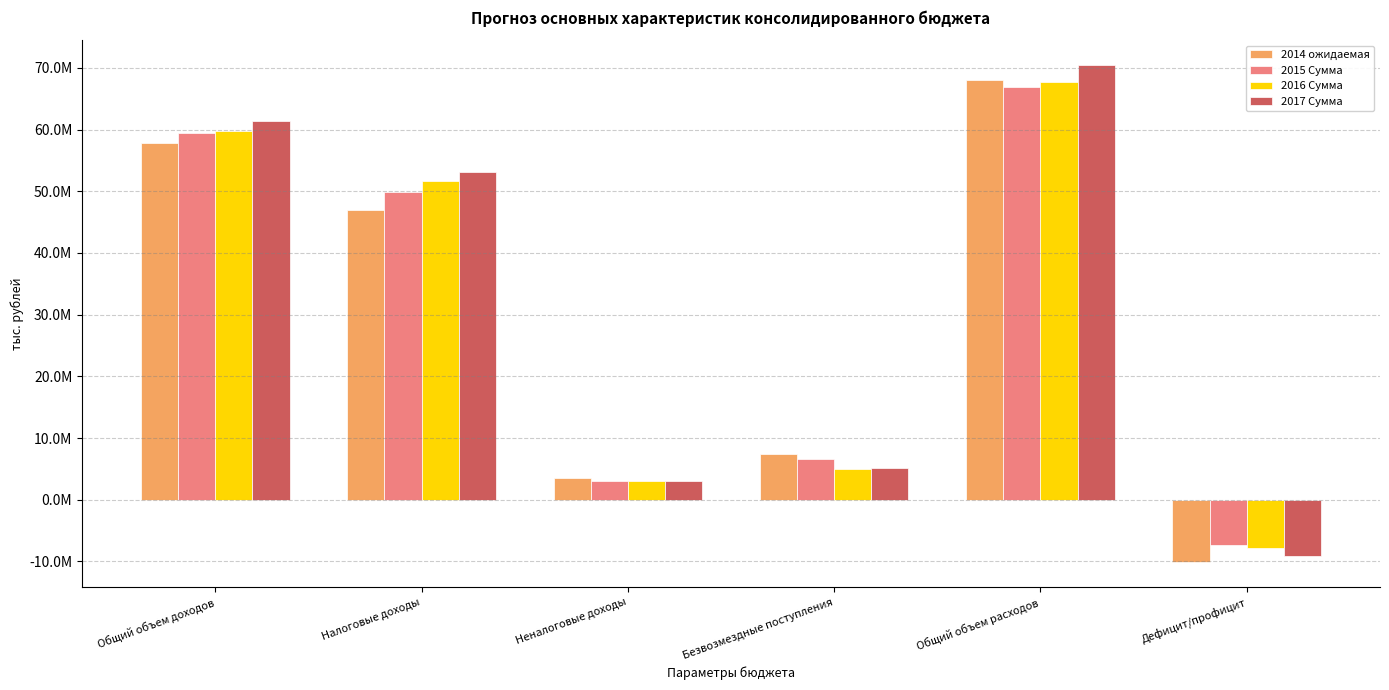

The 2016 Сумма series shows -13285245.7 at Дефицит/профицит. True or false?

False